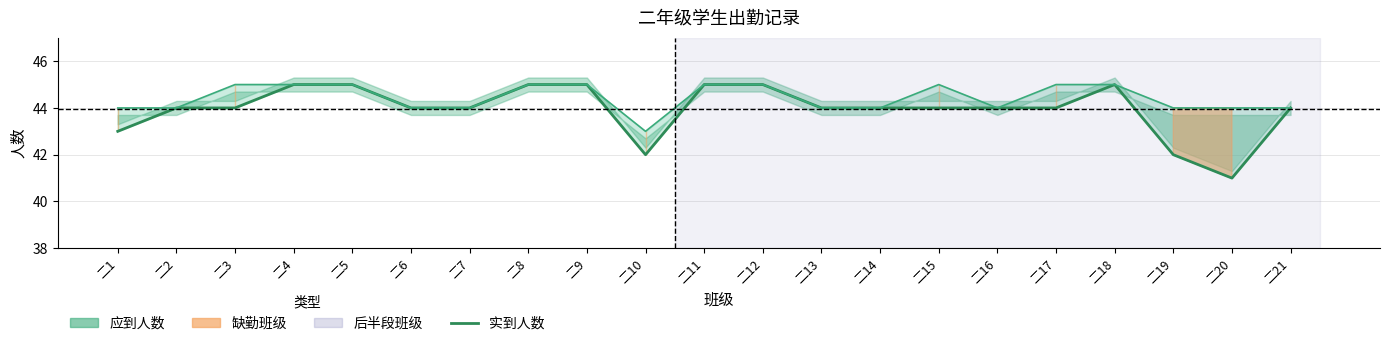

Which series has the largest total across all categories?

应到人数